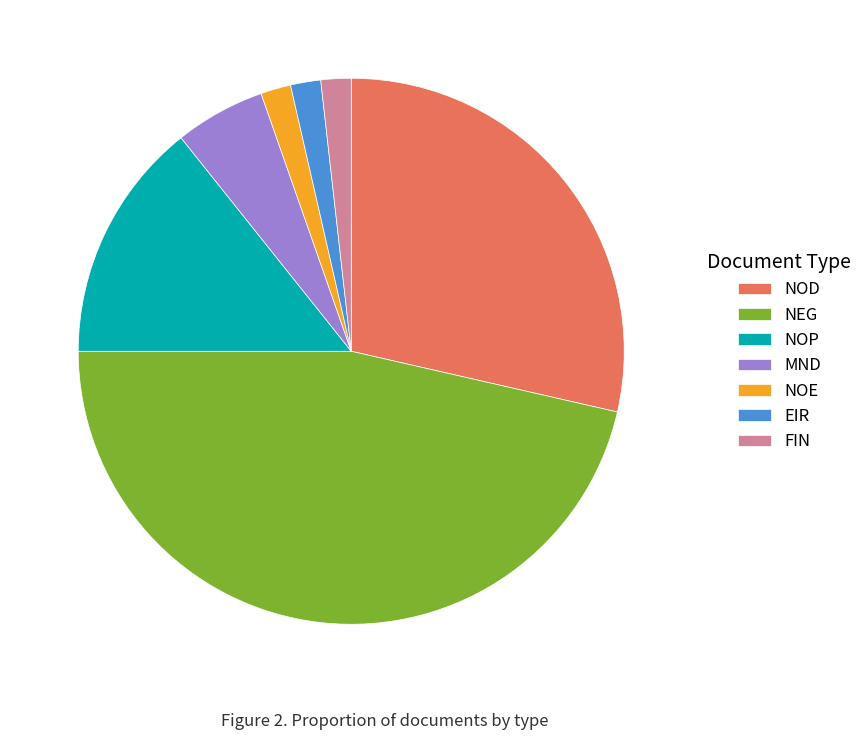

Does FIN account for over 50% of the chart?

No